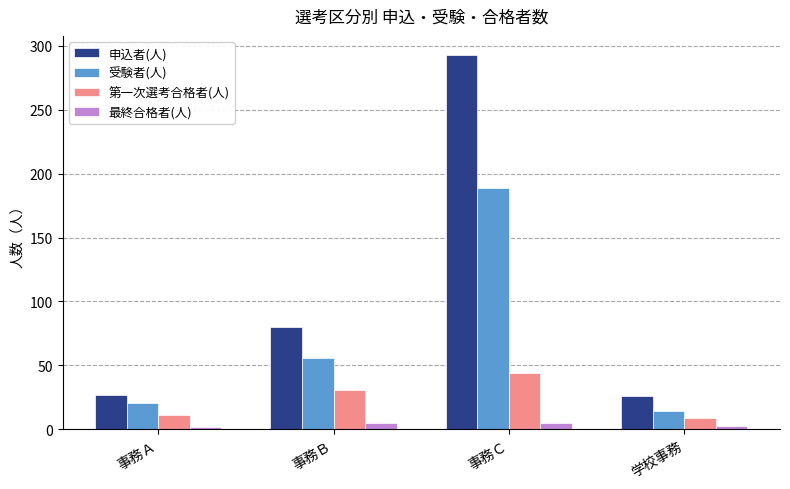

What is the label of the 4th bar from the left?

学校事務